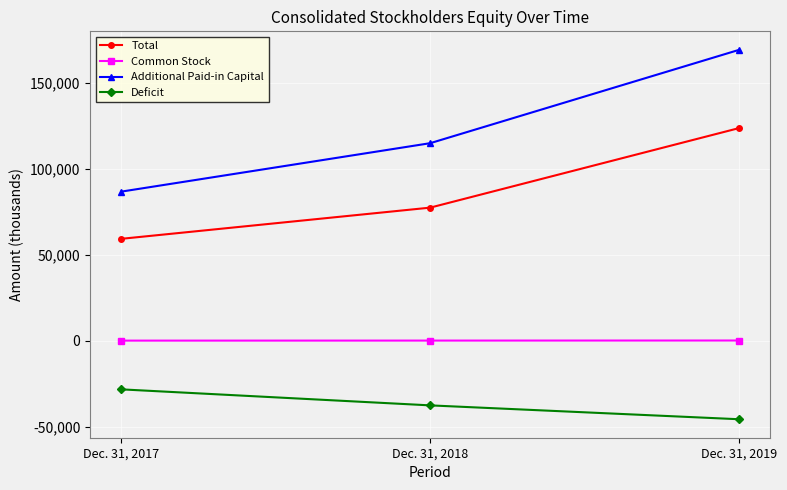

True or false: Deficit has a value of -28290 at Dec. 31, 2017.

True